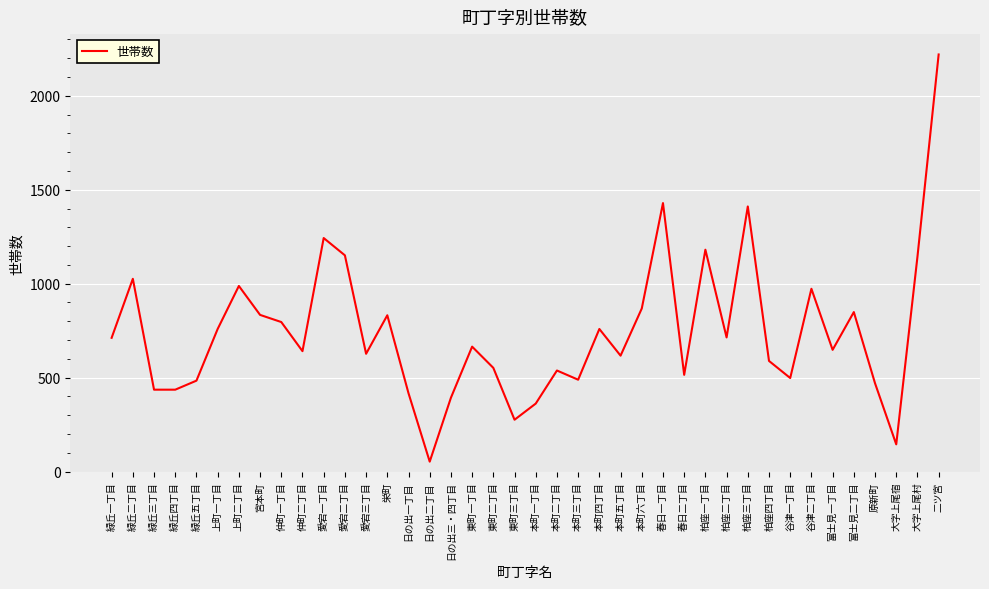

How many values are below 665?

20